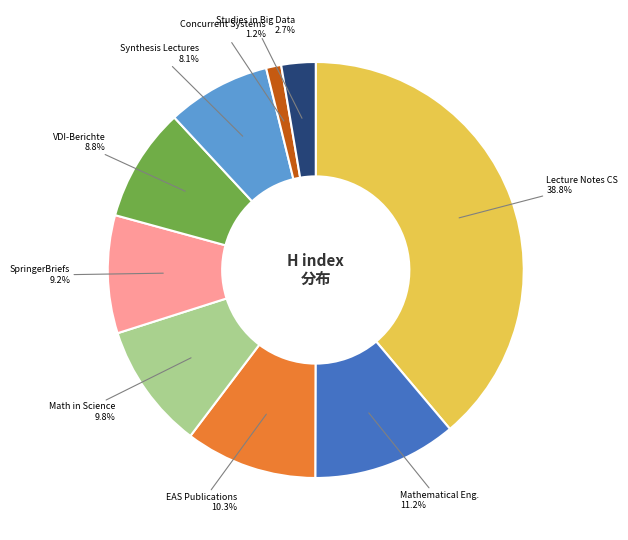

Is there a majority slice in this chart?

No